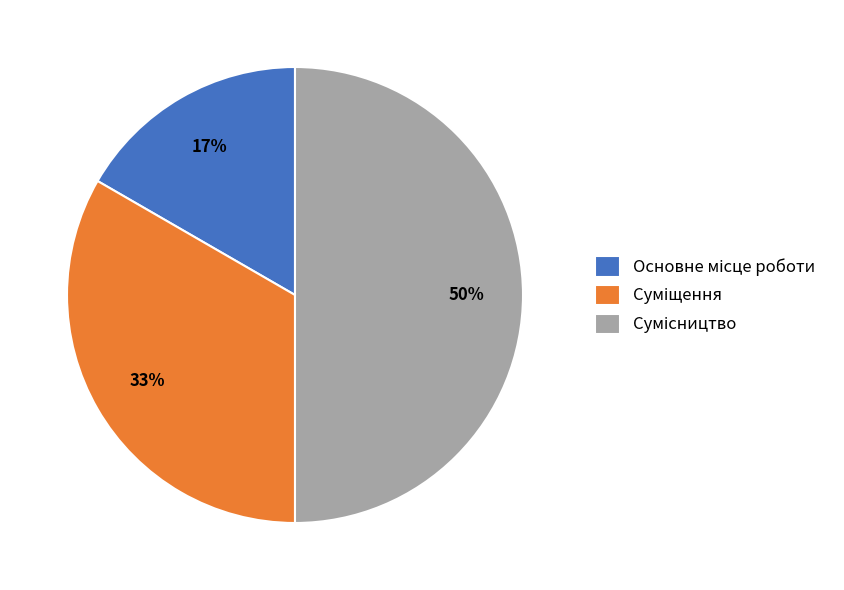

To the nearest percent, what is the average slice percentage?

33%